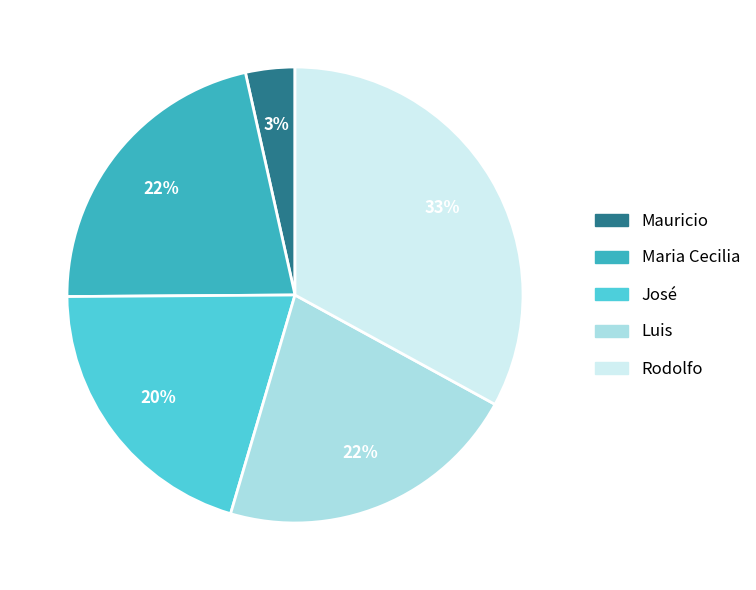

To the nearest percent, what percentage of the pie is Luis?

22%